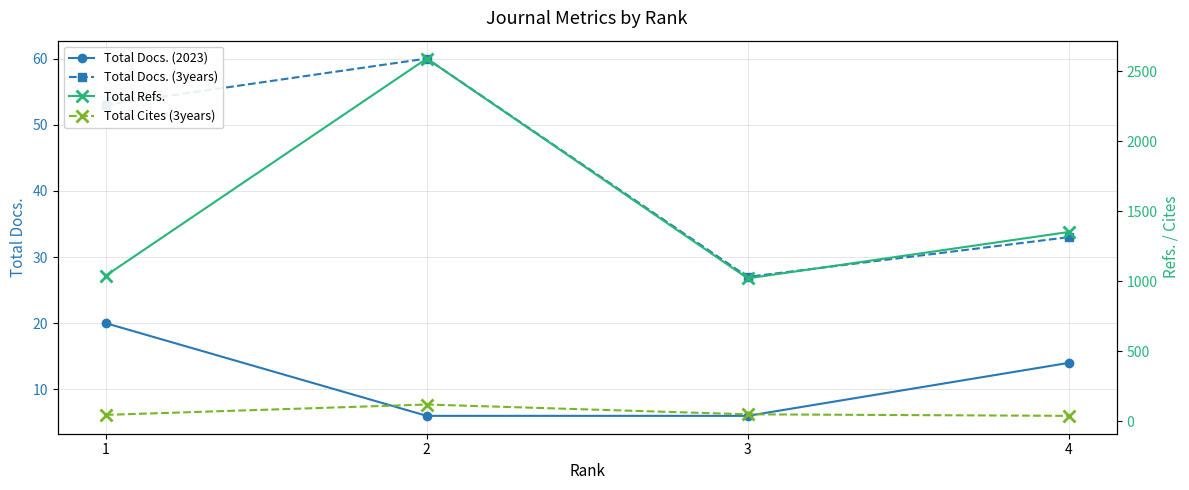

True or false: Total Refs. has more than 2 points higher than both neighbors.

False